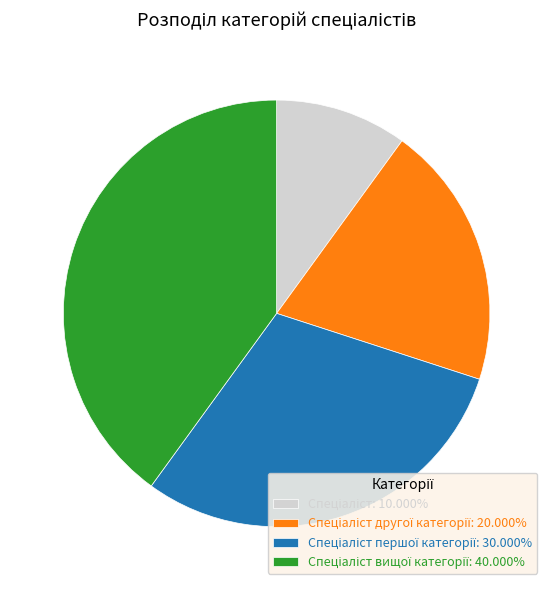

Is there a majority slice in this chart?

No